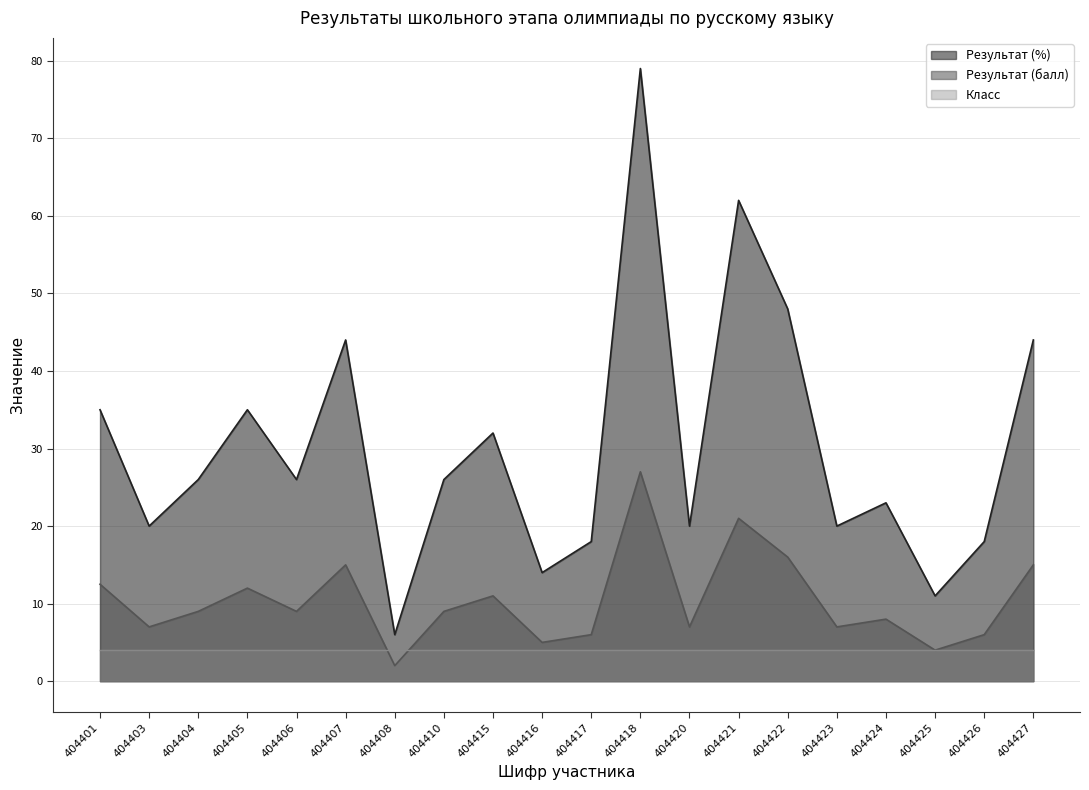

How many interior local valleys does the Результат (балл) series have?

7